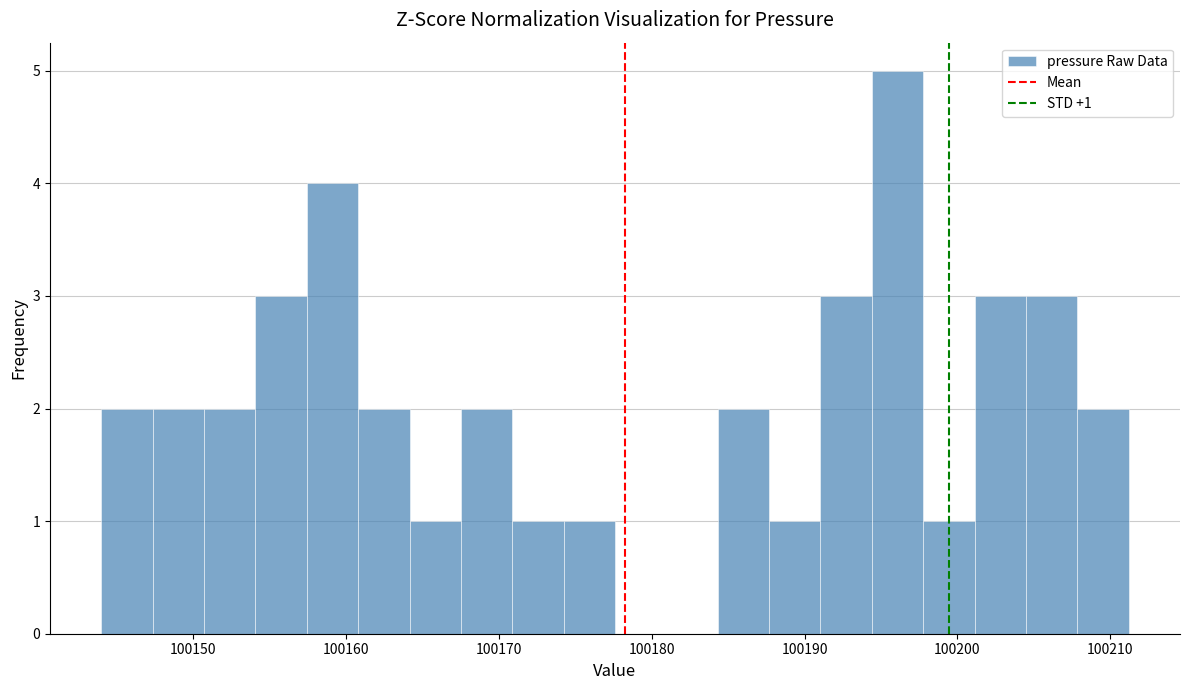

Around what value on the x-axis is the tallest bar? Give the approximate position of its centre, as read against the axis.

100196